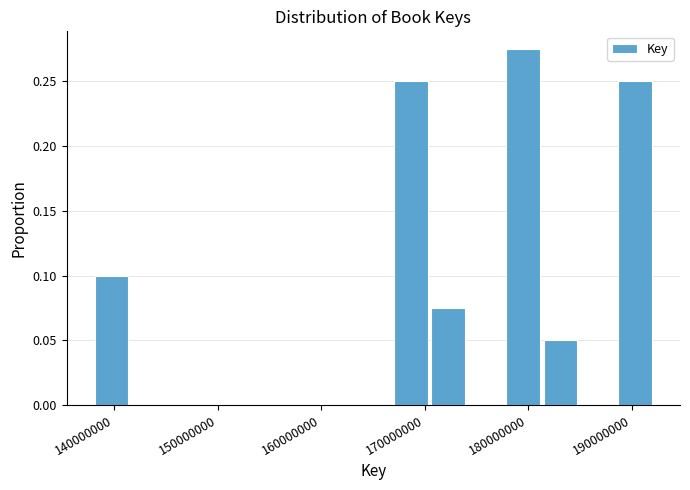

Read against the x-axis, roughly where is the centre of the tallest bar?

180000000